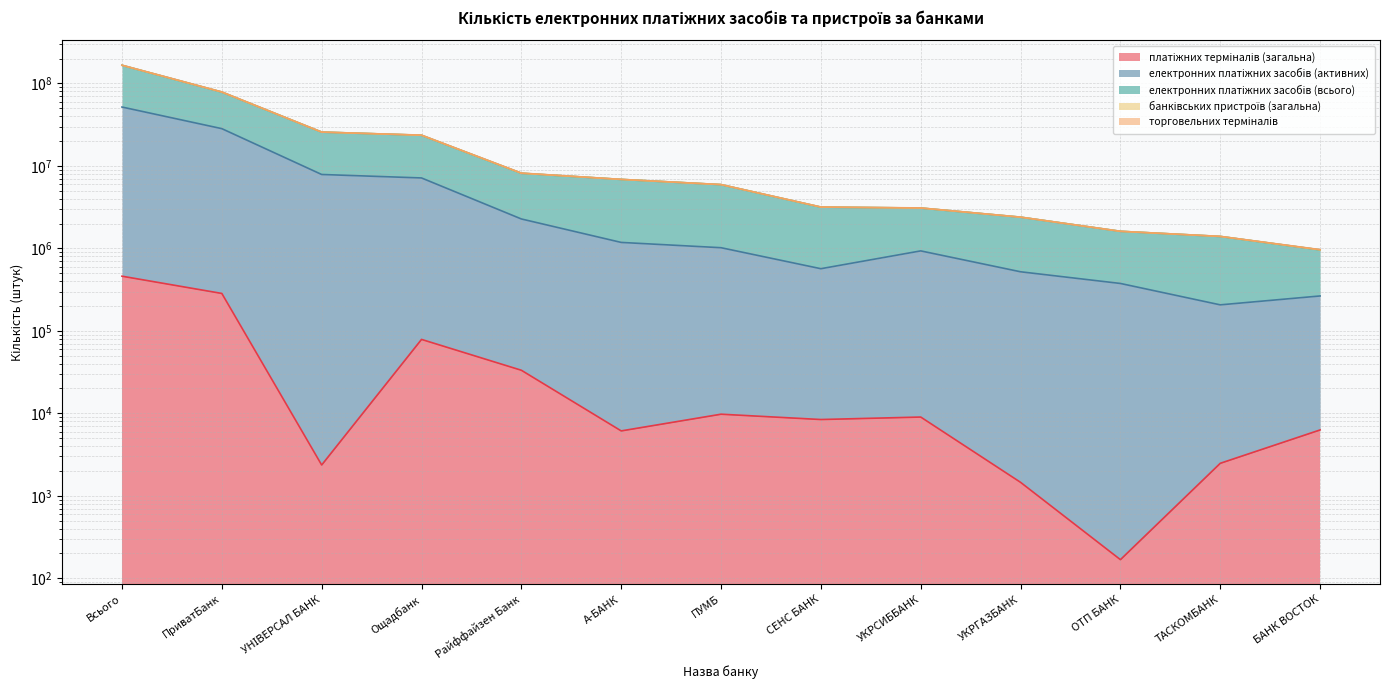

What is the sum of all електронних платіжних засобів (активних) values?

102460987